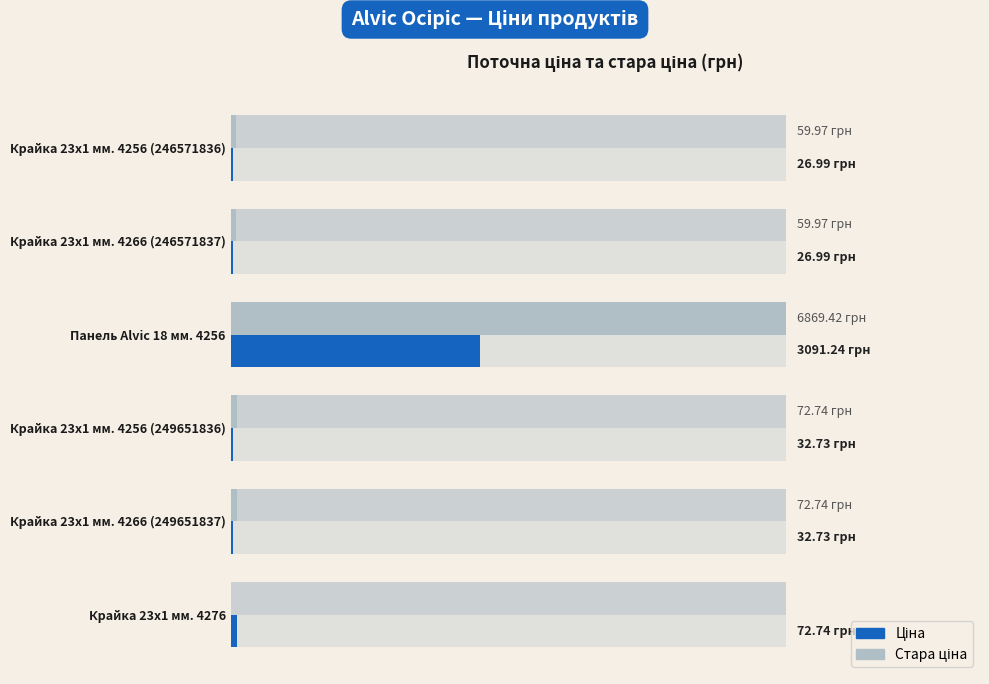

Rank the series by their average value, from lowest to highest.

Стара ціна (фон), Ціна, Стара ціна